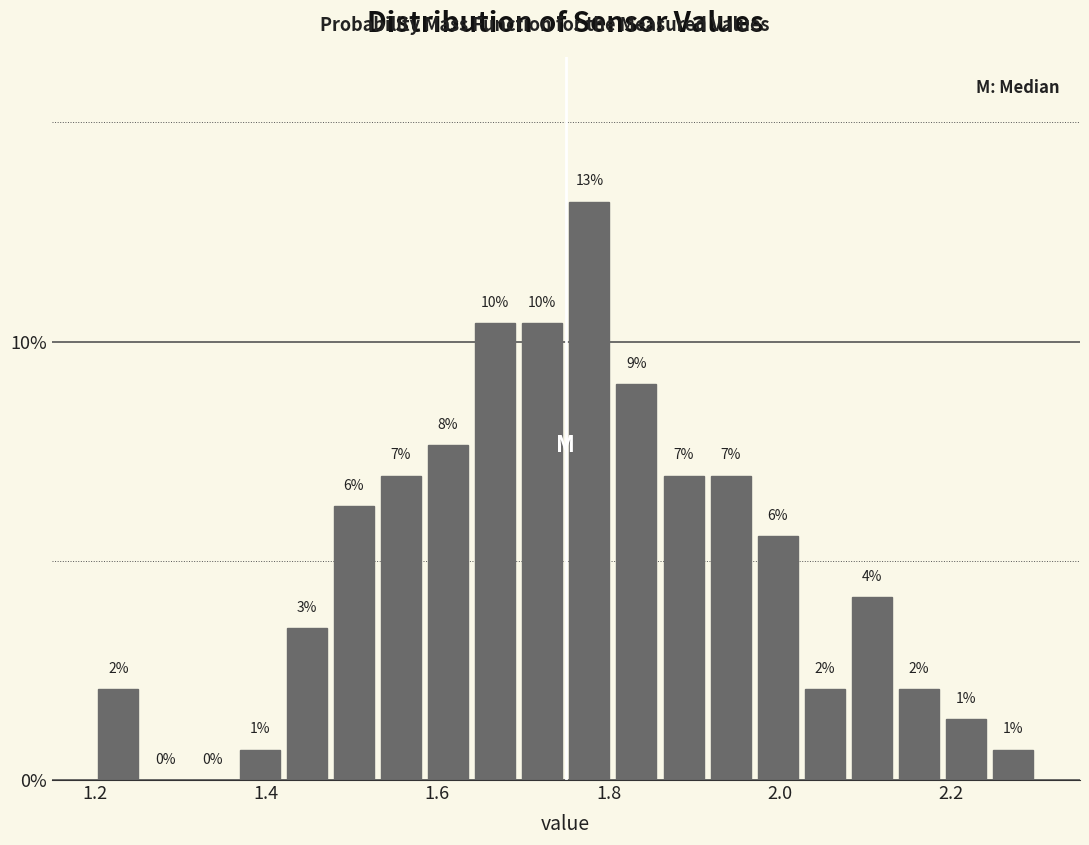

Around what value on the x-axis is the tallest bar? Give the approximate position of its centre, as read against the axis.

1.78